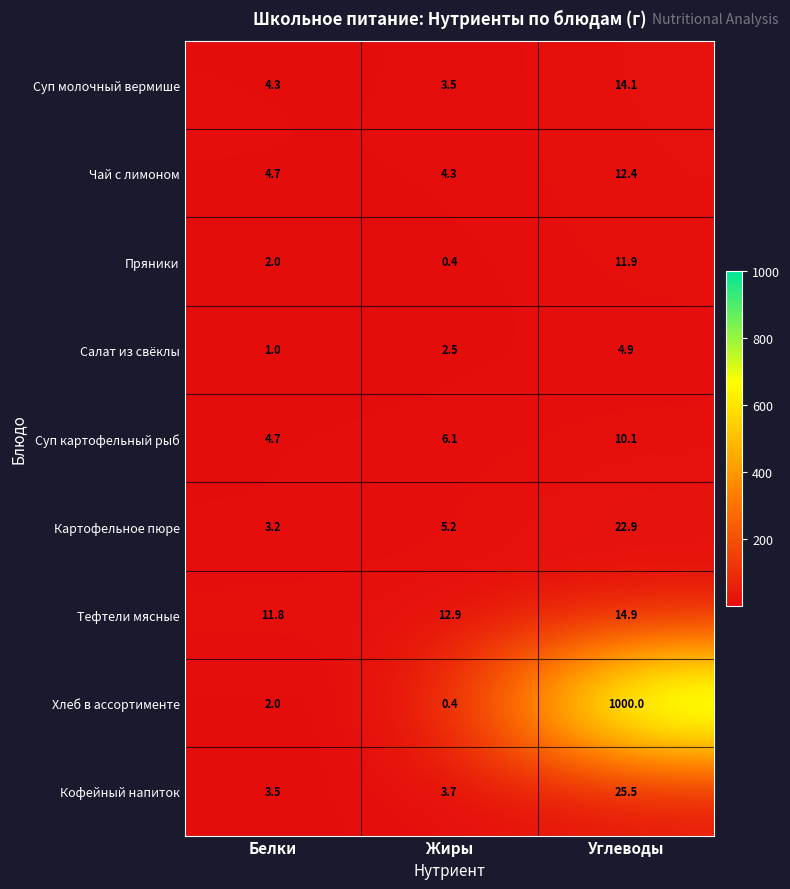

Which series has the widest spread of values?

Хлеб в ассортименте